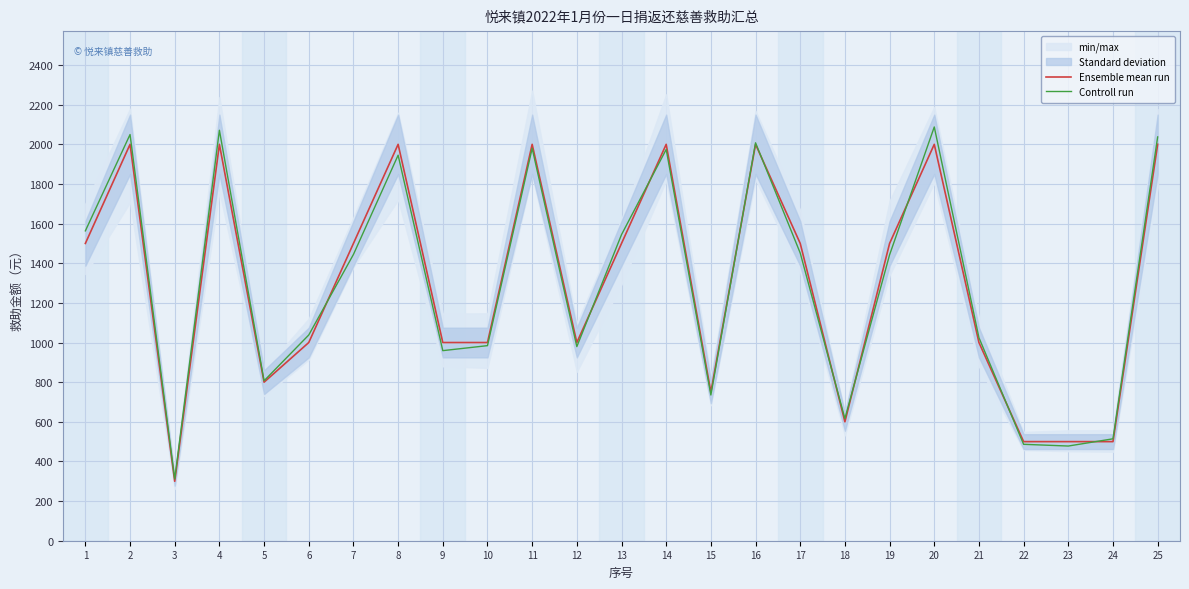

What is the maximum value shown in the chart?

2087.6